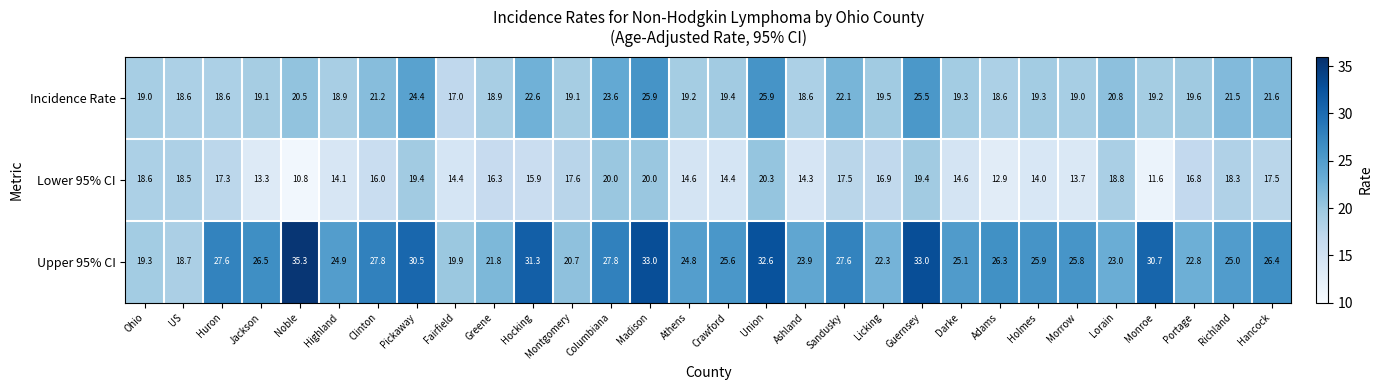

How many categories are shown in the chart?

30